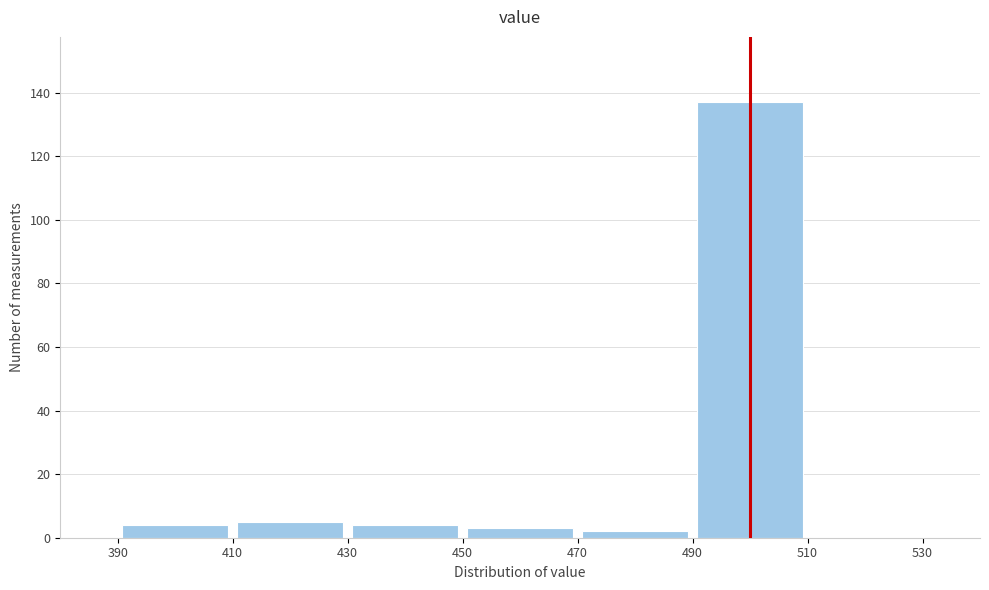

Reading left to right, transcribe this chart: for each bar, give the range it covers on the x-axis and its height. The values are not printed on the chart, so give them approximately, as read against the axis.

390 to 410: 4
410 to 430: 6
430 to 450: 4
450 to 470: 4
470 to 490: 2
490 to 510: 138
510 to 530: 0